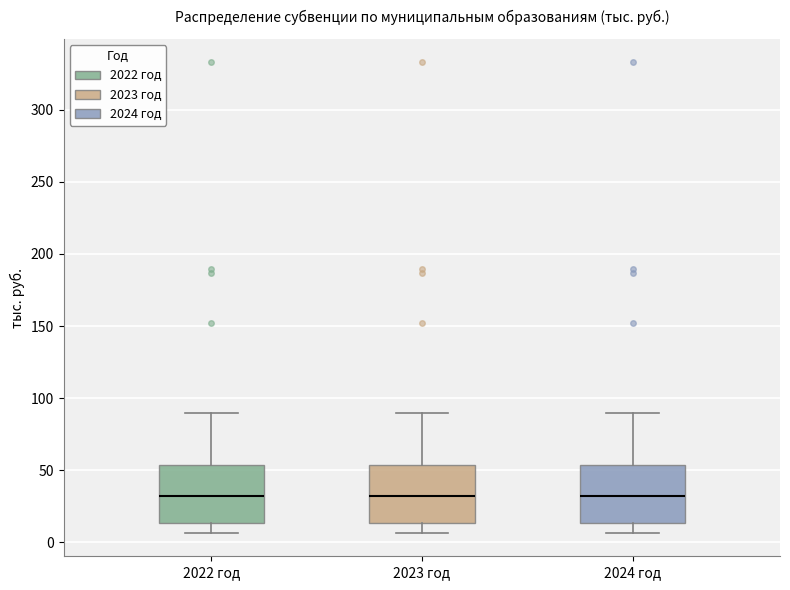

Reading left to right, transcribe this box plot: for each box, give where its median line is, the range the box spans, and where its two whiskers end, as read against the y-axis. The values are not printed on the chart, so give them approximately, as read against the axis.

2022 год: median 30, box 15 to 55, whiskers 5 to 90
2023 год: median 30, box 15 to 55, whiskers 5 to 90
2024 год: median 30, box 15 to 55, whiskers 5 to 90